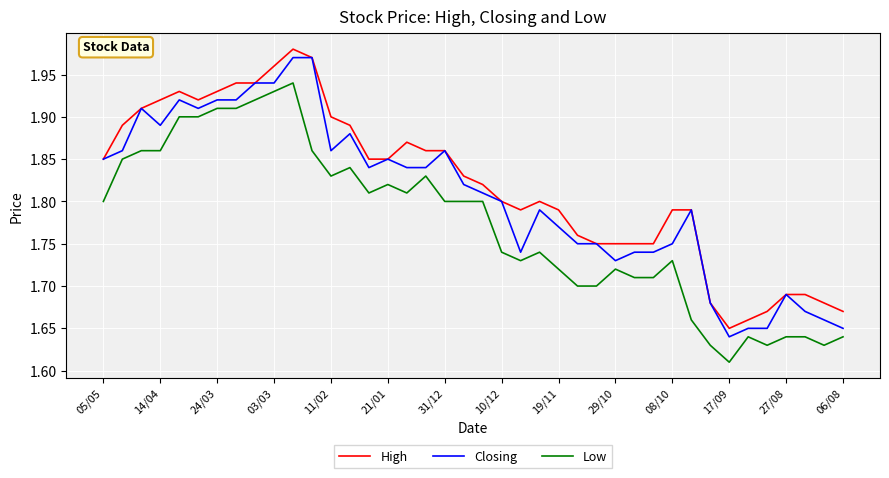

True or false: Closing and Low cross at least once.

False